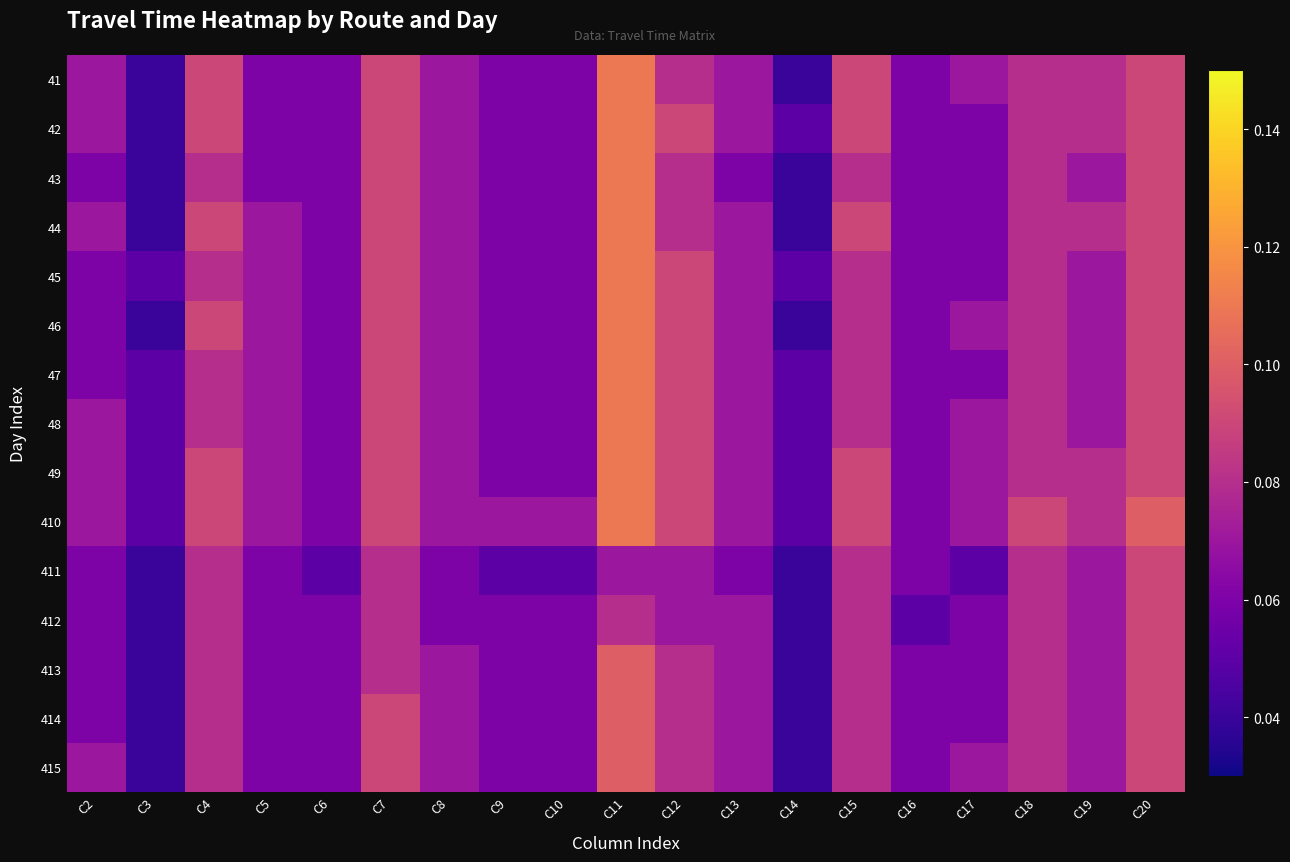

What is the total value across all series at C3?

0.7